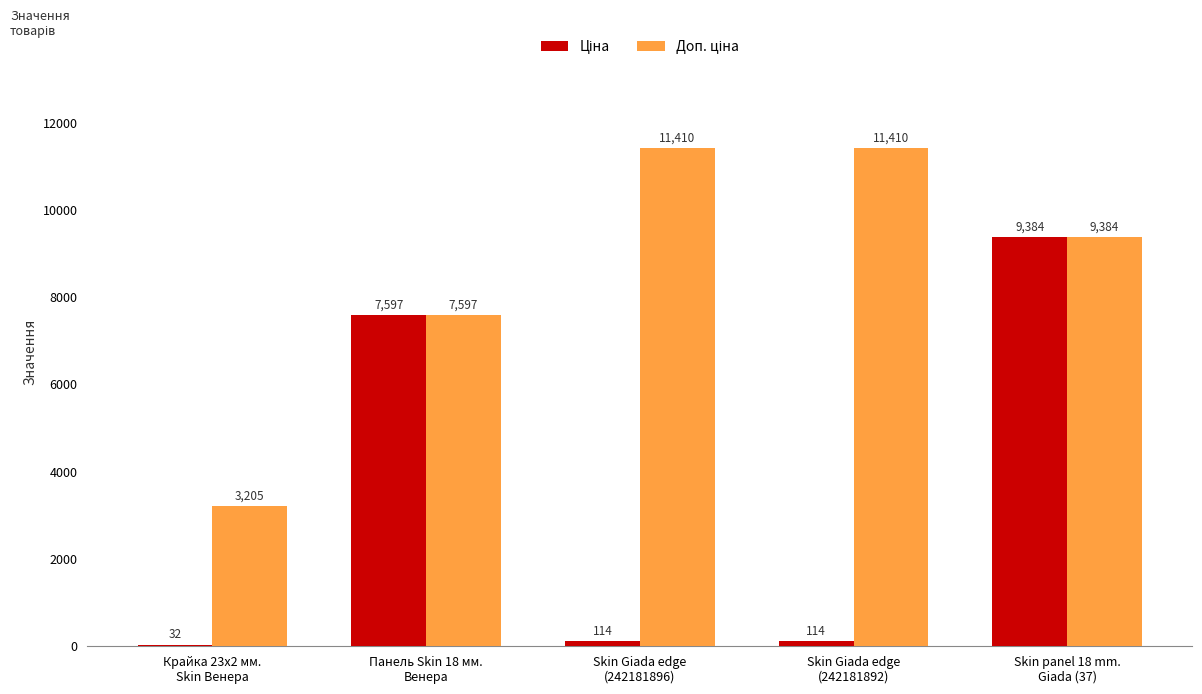

What is the greatest value displayed?

11410.0